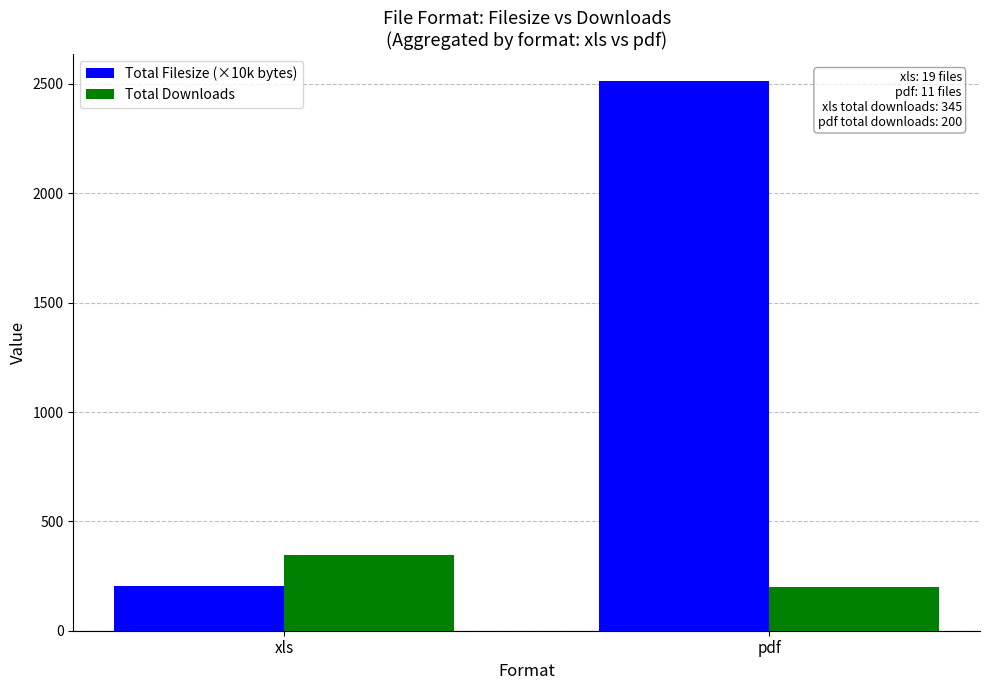

Rank the categories by Total Downloads value from highest to lowest.

xls, pdf